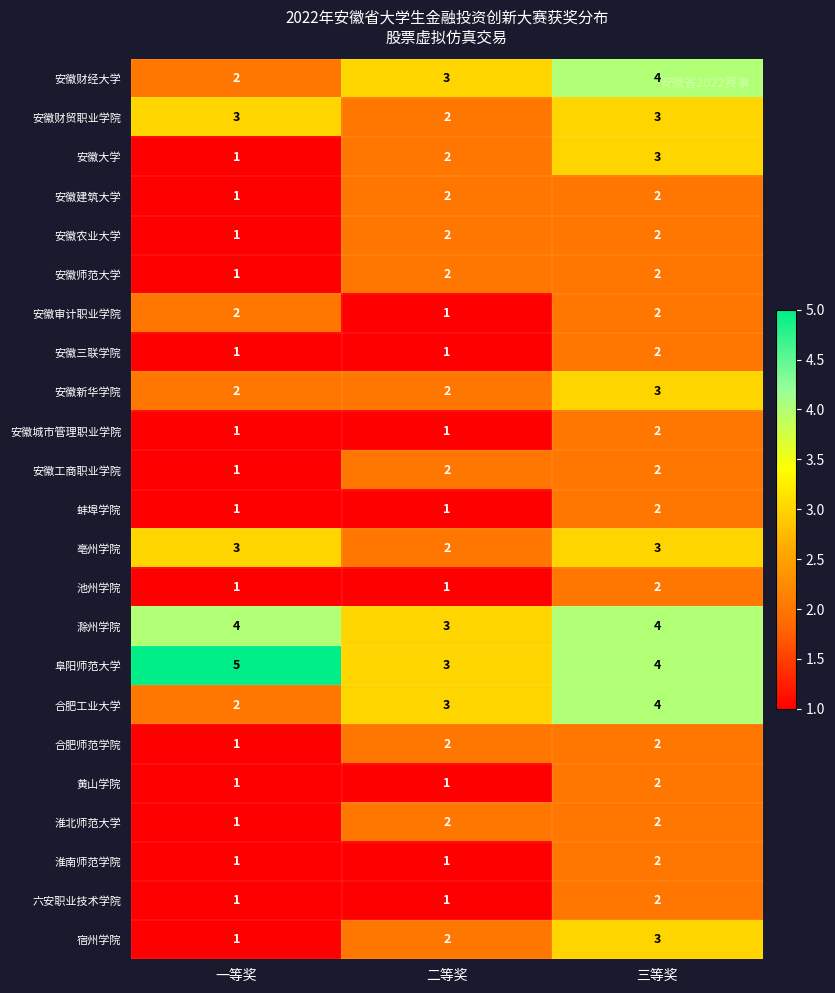

How many data points in 合肥工业大学 are less than 3?

1